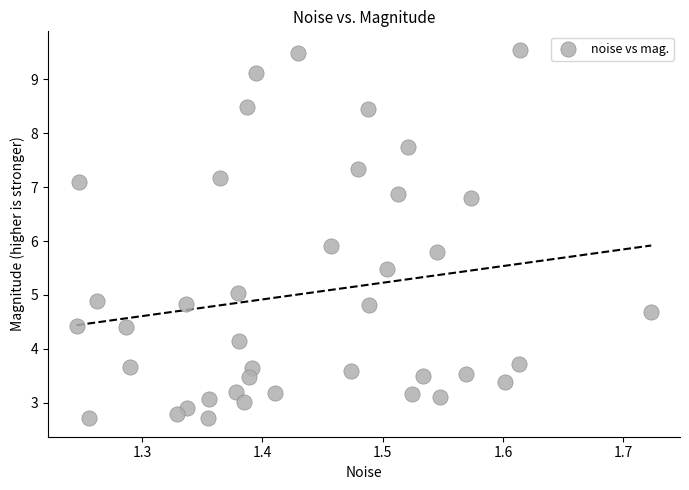

What is the range of Y values (max minus min)?

6.8